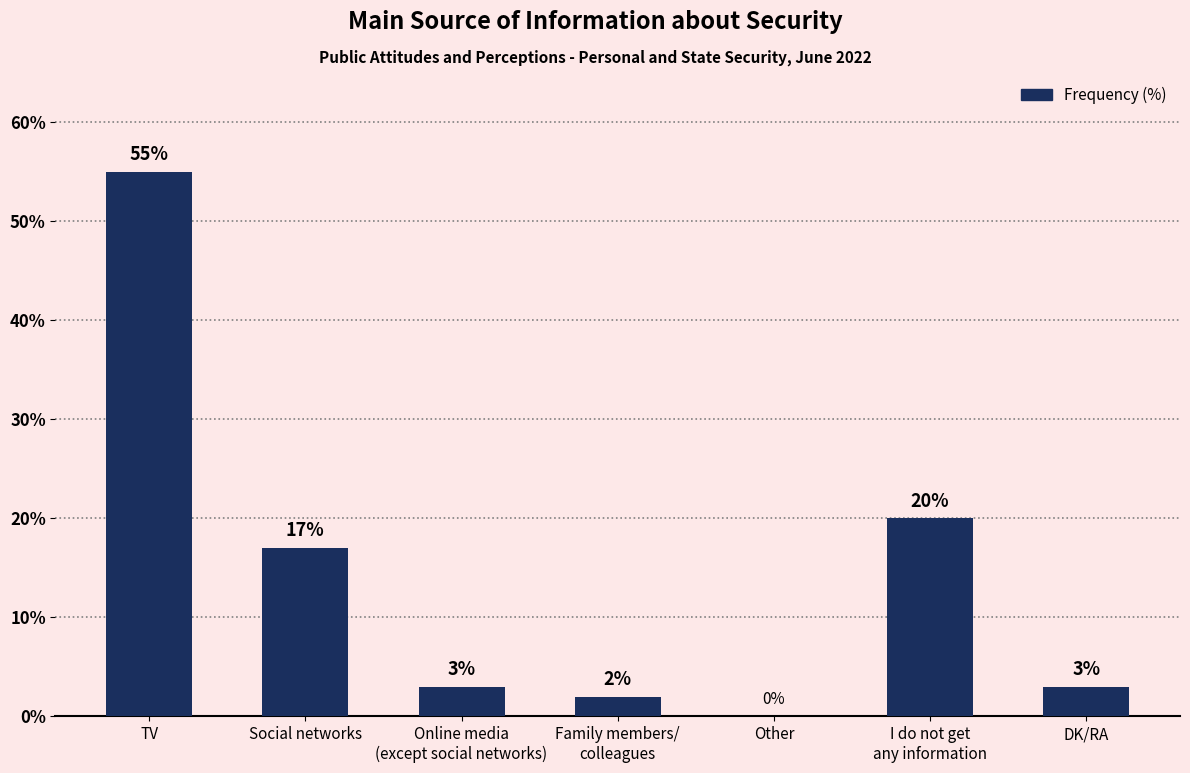

Reading left to right, list all the values displayed in this chart.

TV=55	Social networks=17	Online media
(except social networks)=3	Family members/
colleagues=2	Other=0	I do not get
any information=20	DK/RA=3